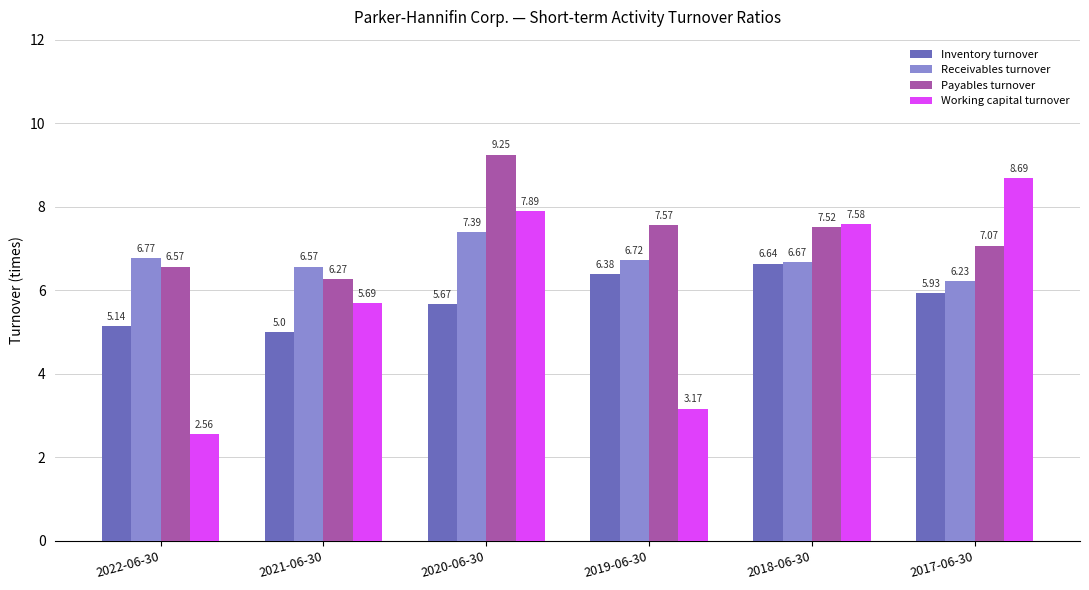

What is the total value across all series at 2017-06-30?

27.9